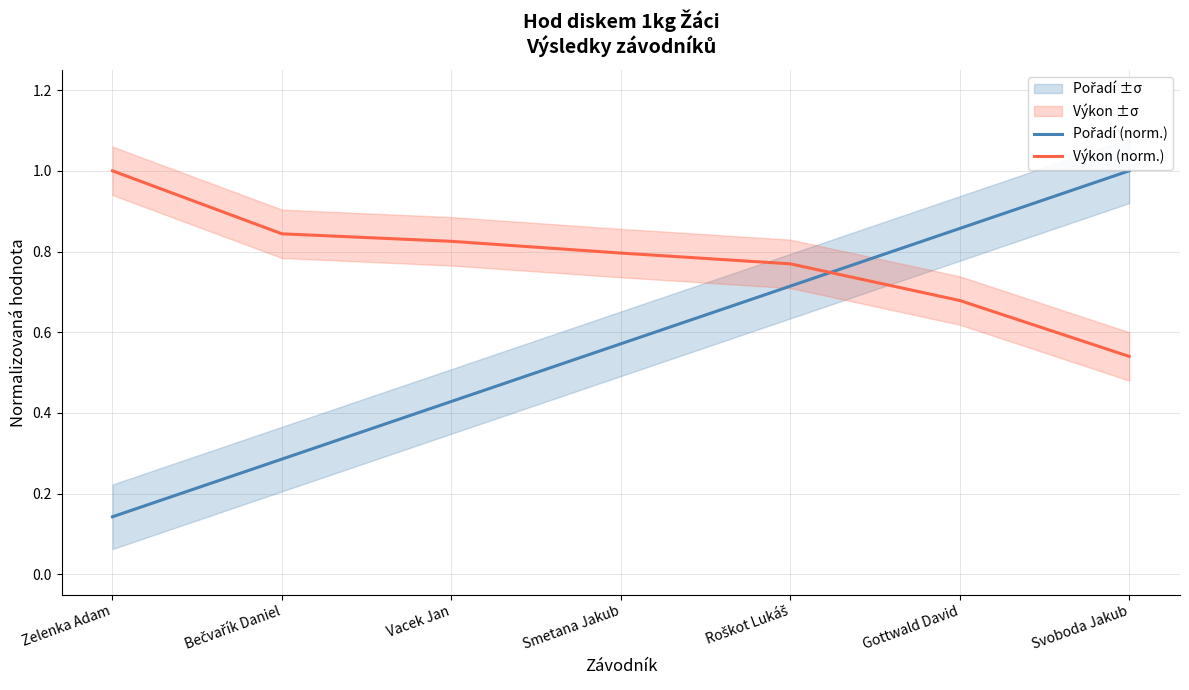

What is the total value across all series at Gottwald David?

1.5